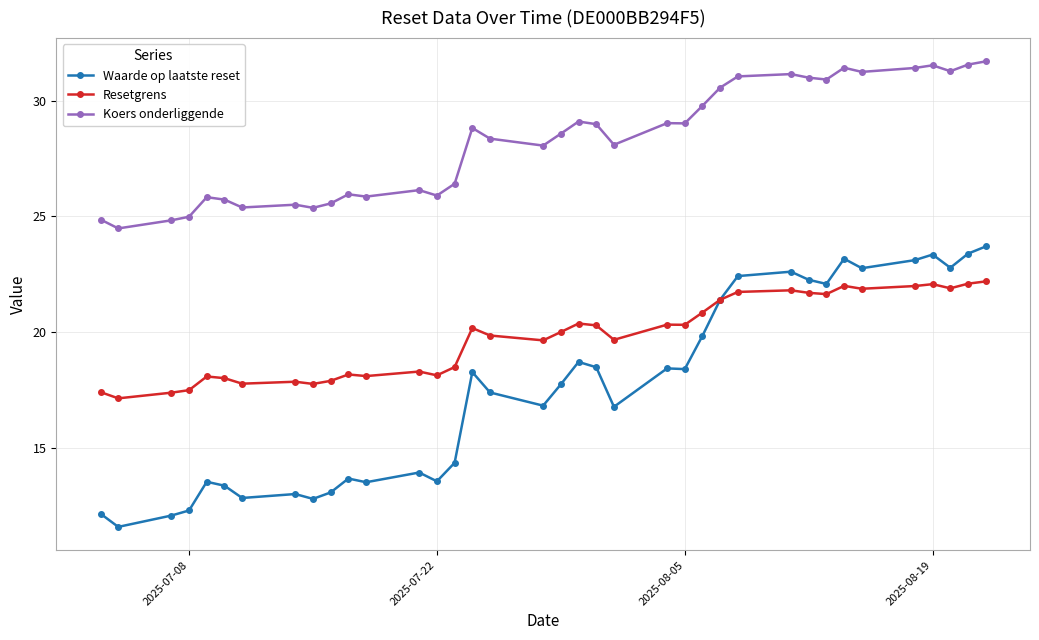

What is the value of the Resetgrens point at the 13th from the left?

18.3